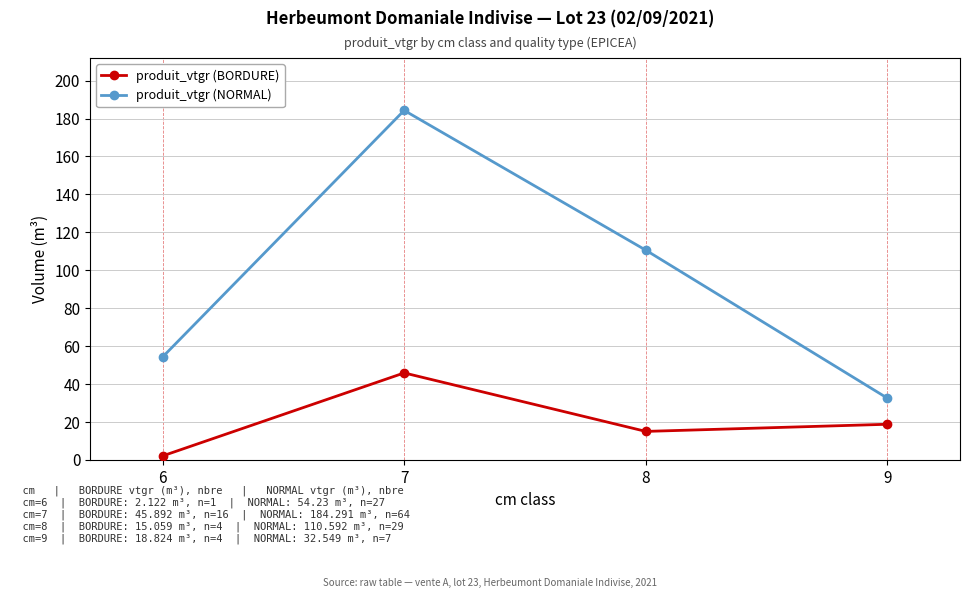

List the series in order of their overall mean, lowest first.

produit_vtgr (BORDURE), produit_vtgr (NORMAL)